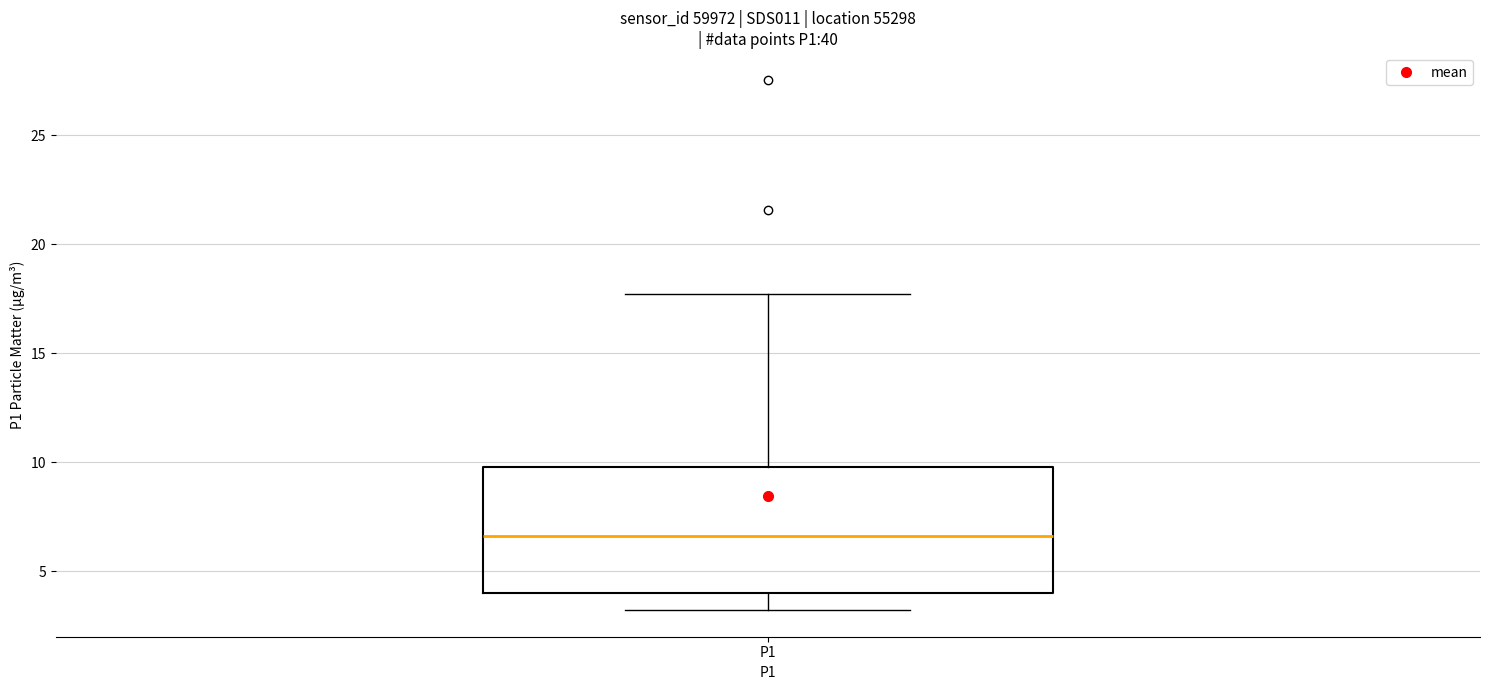

Read this box plot against the y-axis: the position of the median line, the range covered by the box, and the ends of both whiskers. The values are not printed on the chart, so give them approximately, as read against the axis.

median 6.5, box 4.0 to 10.0, whiskers 3.0 to 17.5